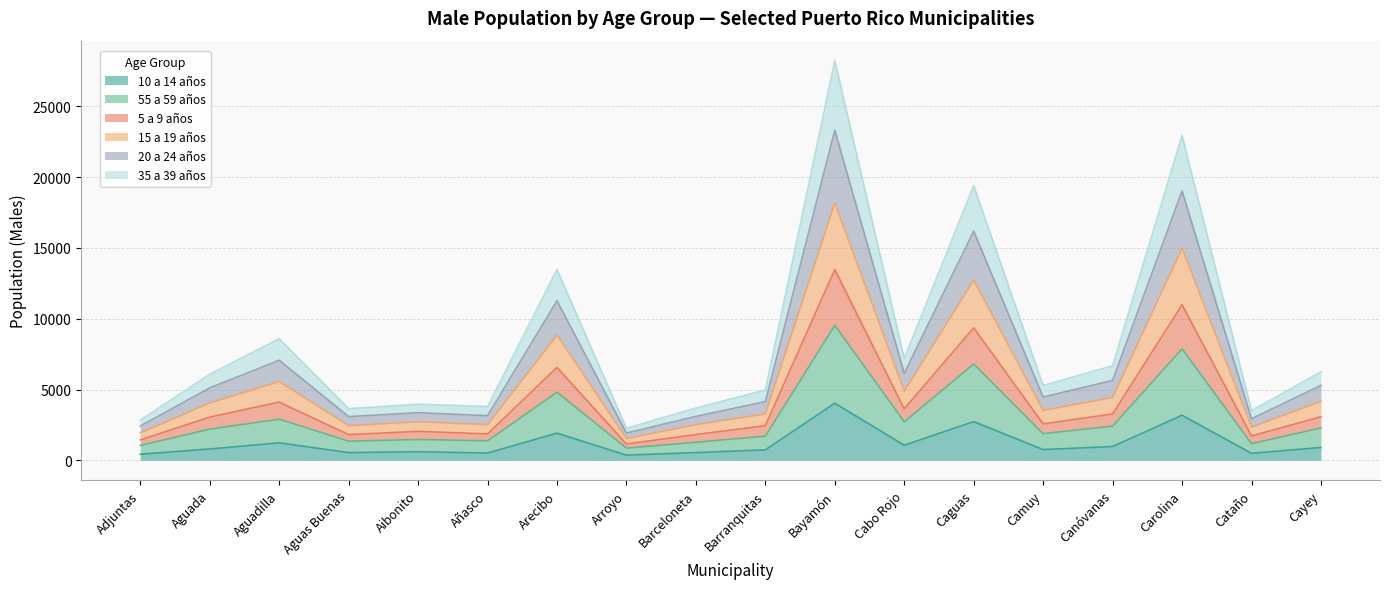

What position from the left is Añasco?

6